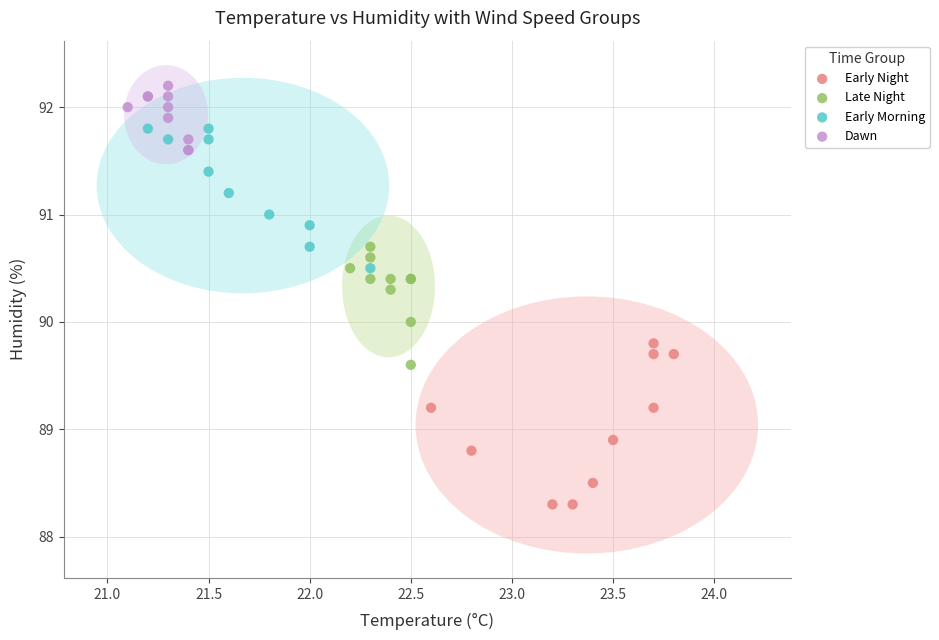

Which series contains the lowest Y value?

Early Night